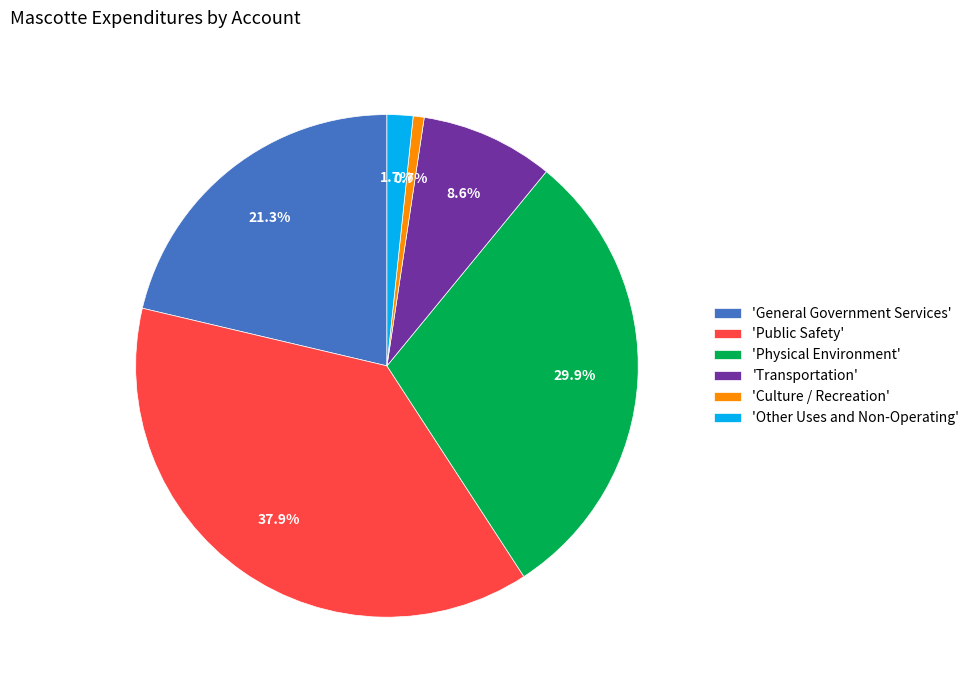

Rank the categories by value from highest to lowest.

'Public Safety', 'Physical Environment', 'General Government Services', 'Transportation', 'Other Uses and Non-Operating', 'Culture / Recreation'